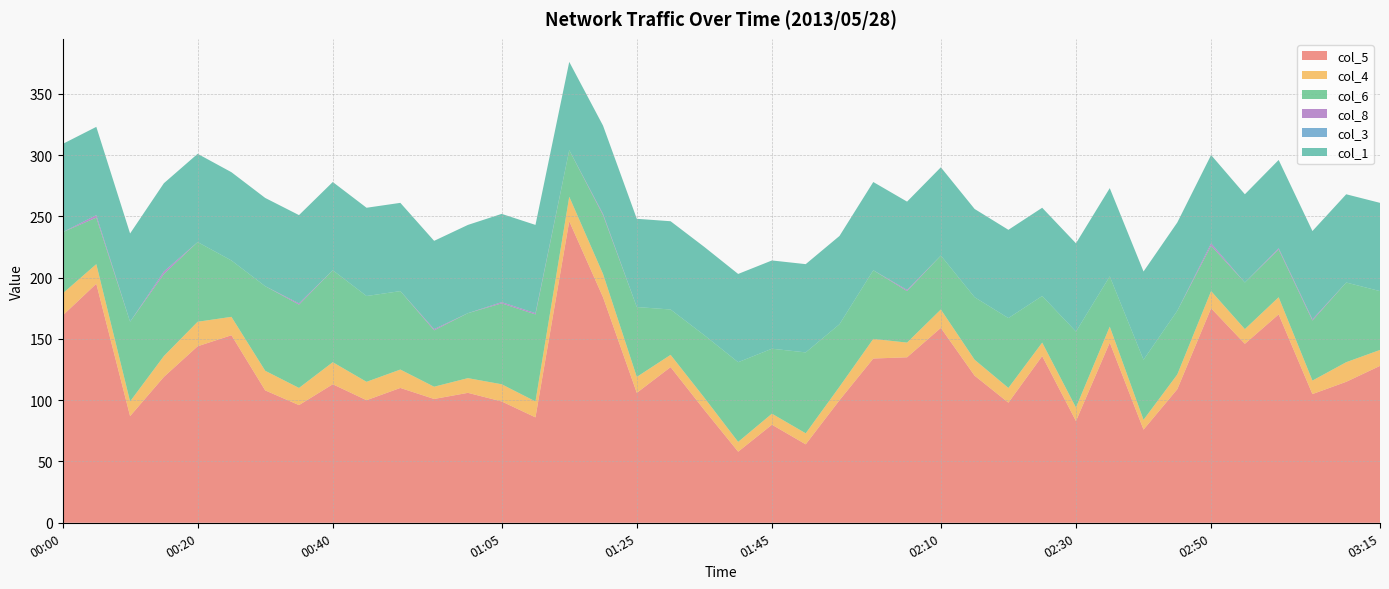

Reading right to left, extract all data points from this chart.

col_5: 03:15=128	03:10=115	03:05=105	03:00=170	02:55=146	02:50=175	02:45=109	02:40=76	02:35=147	02:30=83	02:25=136	02:20=98	02:15=120	02:10=159	02:05=135	02:00=134	01:55=100	01:50=64	01:45=80	01:40=58	01:35=92	01:30=127	01:25=106	01:20=184	01:15=246	01:10=86	01:05=99	01:00=106	00:55=101	00:50=110	00:45=100	00:40=113	00:35=96	00:30=108	00:25=153	00:20=144	00:15=119	00:10=87	00:05=195	00:00=169
col_4: 03:15=13	03:10=16	03:05=11	03:00=14	02:55=12	02:50=14	02:45=12	02:40=8	02:35=13	02:30=11	02:25=11	02:20=12	02:15=13	02:10=15	02:05=12	02:00=16	01:55=11	01:50=9	01:45=9	01:40=8	01:35=10	01:30=10	01:25=13	01:20=19	01:15=20	01:10=13	01:05=14	01:00=12	00:55=10	00:50=15	00:45=15	00:40=18	00:35=14	00:30=16	00:25=15	00:20=20	00:15=17	00:10=12	00:05=16	00:00=18
col_6: 03:15=48	03:10=65	03:05=49	03:00=39	02:55=38	02:50=37	02:45=52	02:40=49	02:35=41	02:30=62	02:25=38	02:20=57	02:15=51	02:10=44	02:05=42	02:00=56	01:55=51	01:50=66	01:45=53	01:40=65	01:35=51	01:30=37	01:25=57	01:20=48	01:15=38	01:10=71	01:05=66	01:00=53	00:55=46	00:50=64	00:45=70	00:40=75	00:35=68	00:30=69	00:25=46	00:20=65	00:15=67	00:10=65	00:05=38	00:00=50
col_8: 03:15=0	03:10=0	03:05=1	03:00=1	02:55=0	02:50=2	02:45=0	02:40=0	02:35=0	02:30=0	02:25=0	02:20=0	02:15=0	02:10=0	02:05=1	02:00=0	01:55=0	01:50=0	01:45=0	01:40=0	01:35=0	01:30=0	01:25=0	01:20=1	01:15=0	01:10=1	01:05=1	01:00=0	00:55=1	00:50=0	00:45=0	00:40=0	00:35=1	00:30=0	00:25=0	00:20=0	00:15=2	00:10=0	00:05=2	00:00=0
col_3: 03:15=0	03:10=0	03:05=0	03:00=0	02:55=0	02:50=0	02:45=0	02:40=0	02:35=0	02:30=0	02:25=0	02:20=0	02:15=0	02:10=0	02:05=0	02:00=0	01:55=0	01:50=0	01:45=0	01:40=0	01:35=0	01:30=0	01:25=0	01:20=0	01:15=0	01:10=0	01:05=0	01:00=0	00:55=0	00:50=0	00:45=0	00:40=0	00:35=0	00:30=0	00:25=0	00:20=0	00:15=0	00:10=0	00:05=0	00:00=0
col_1: 03:15=72	03:10=72	03:05=72	03:00=72	02:55=72	02:50=72	02:45=72	02:40=72	02:35=72	02:30=72	02:25=72	02:20=72	02:15=72	02:10=72	02:05=72	02:00=72	01:55=72	01:50=72	01:45=72	01:40=72	01:35=72	01:30=72	01:25=72	01:20=72	01:15=72	01:10=72	01:05=72	01:00=72	00:55=72	00:50=72	00:45=72	00:40=72	00:35=72	00:30=72	00:25=72	00:20=72	00:15=72	00:10=72	00:05=72	00:00=72